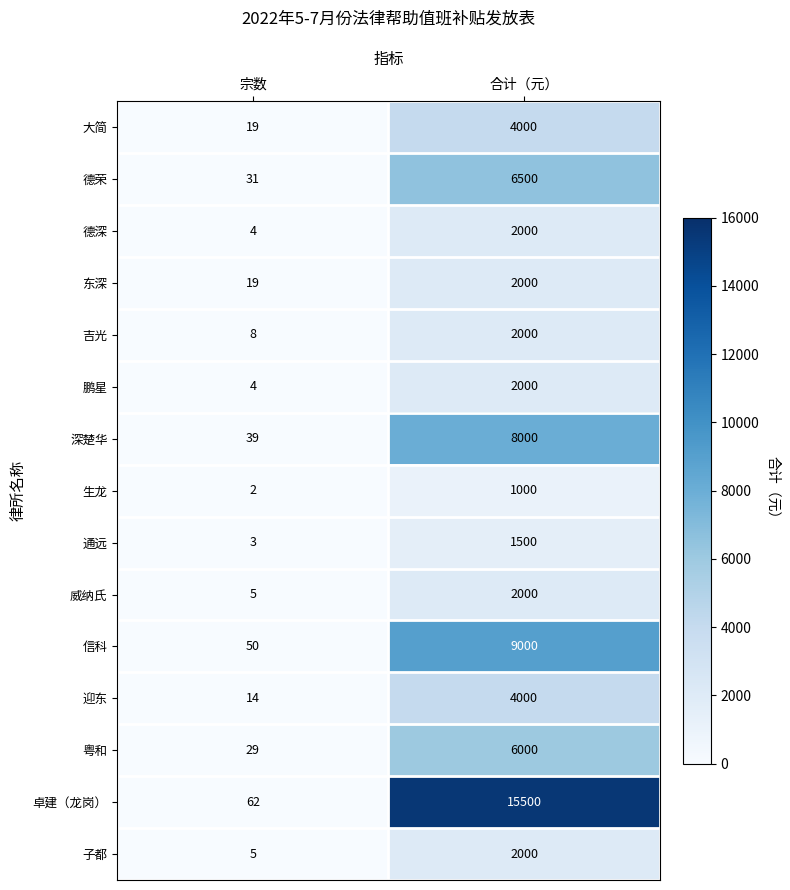

List the labels in order of 吉光 value, largest first.

合计（元）, 宗数